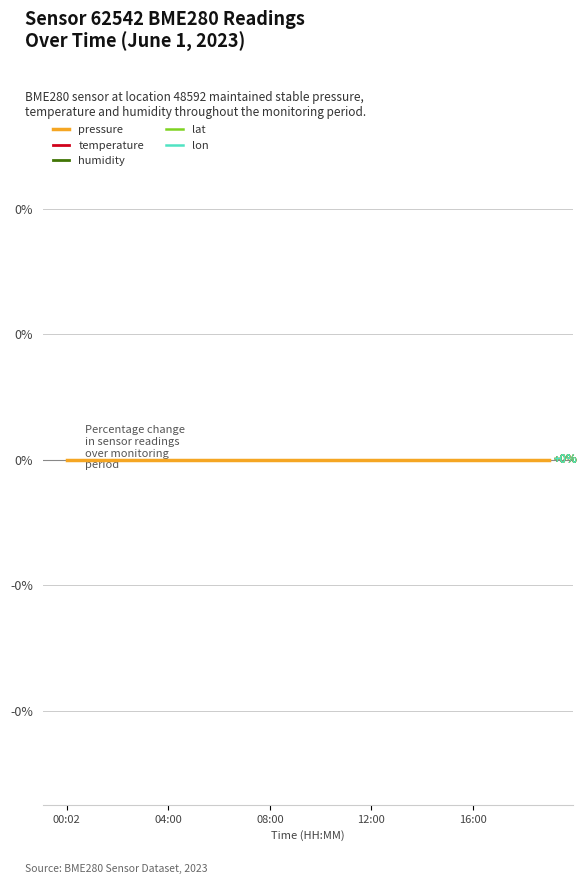

How many lines are shown in the chart?

5